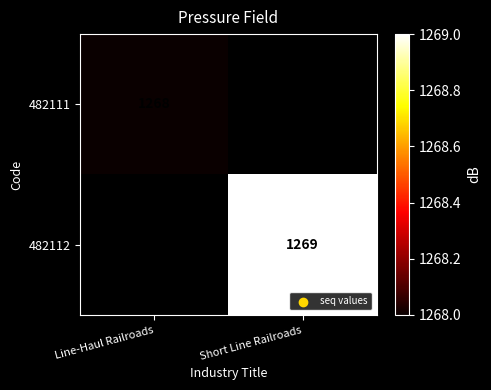

The 482111 series shows 1268 at Line-Haul Railroads. True or false?

True